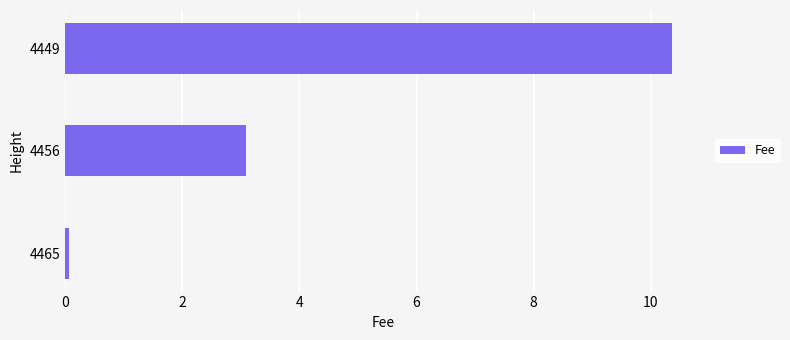

Reading bottom to top, list all the values displayed in this chart.

0.1	3.1	10.4